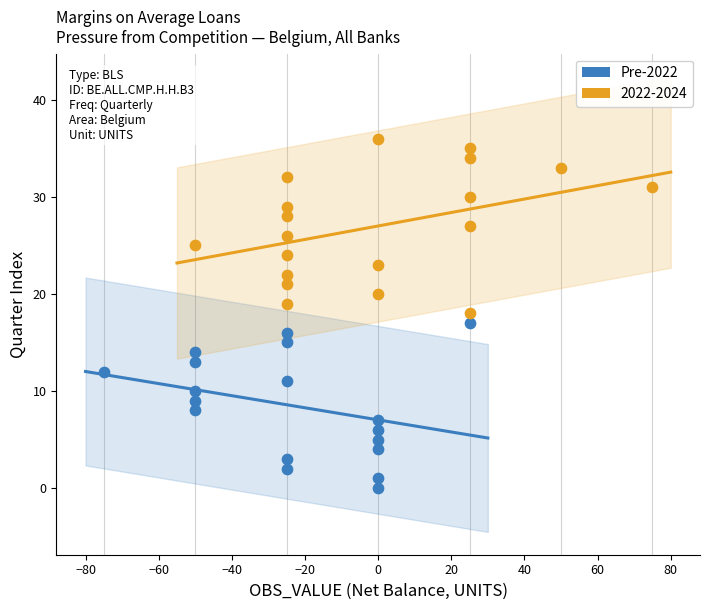

Which series contains the lowest Y value?

Pre-2022